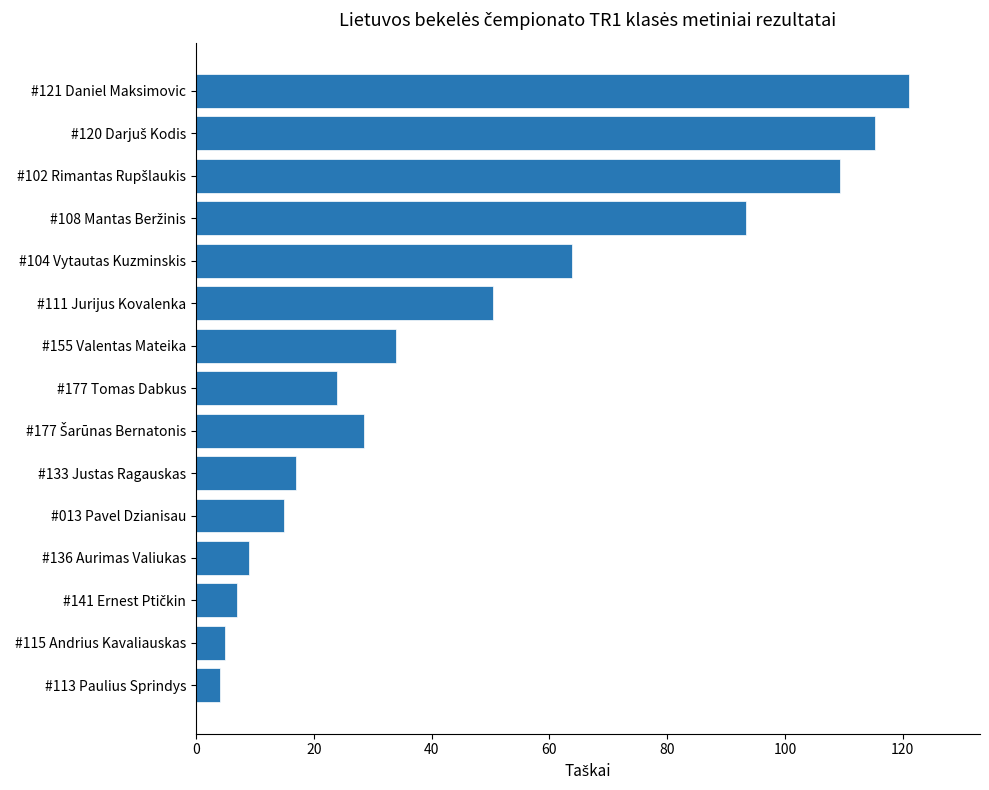

Does the chart contain stacked bars?

No